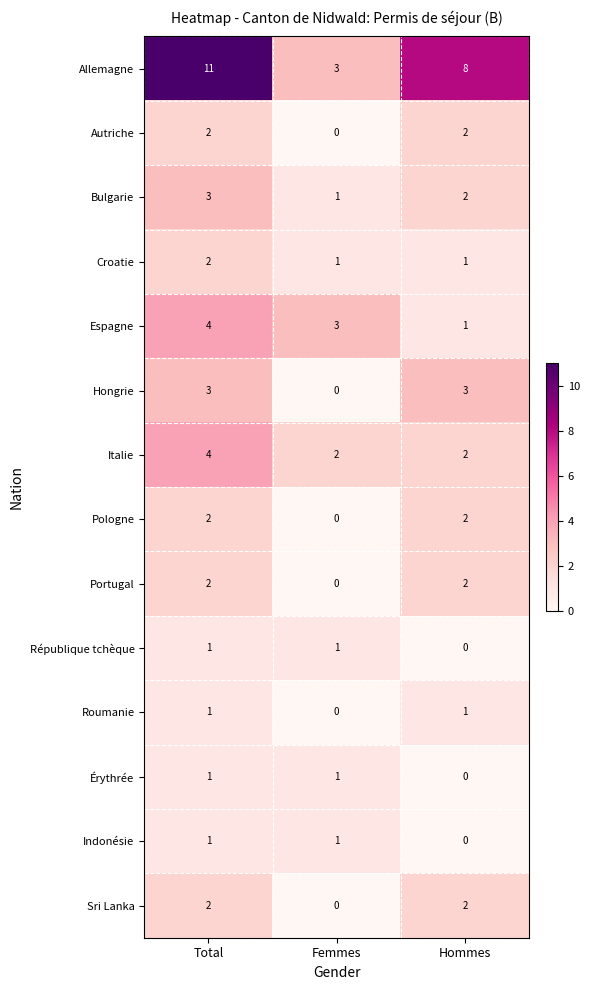

The Espagne series shows 2 at Hommes. True or false?

False